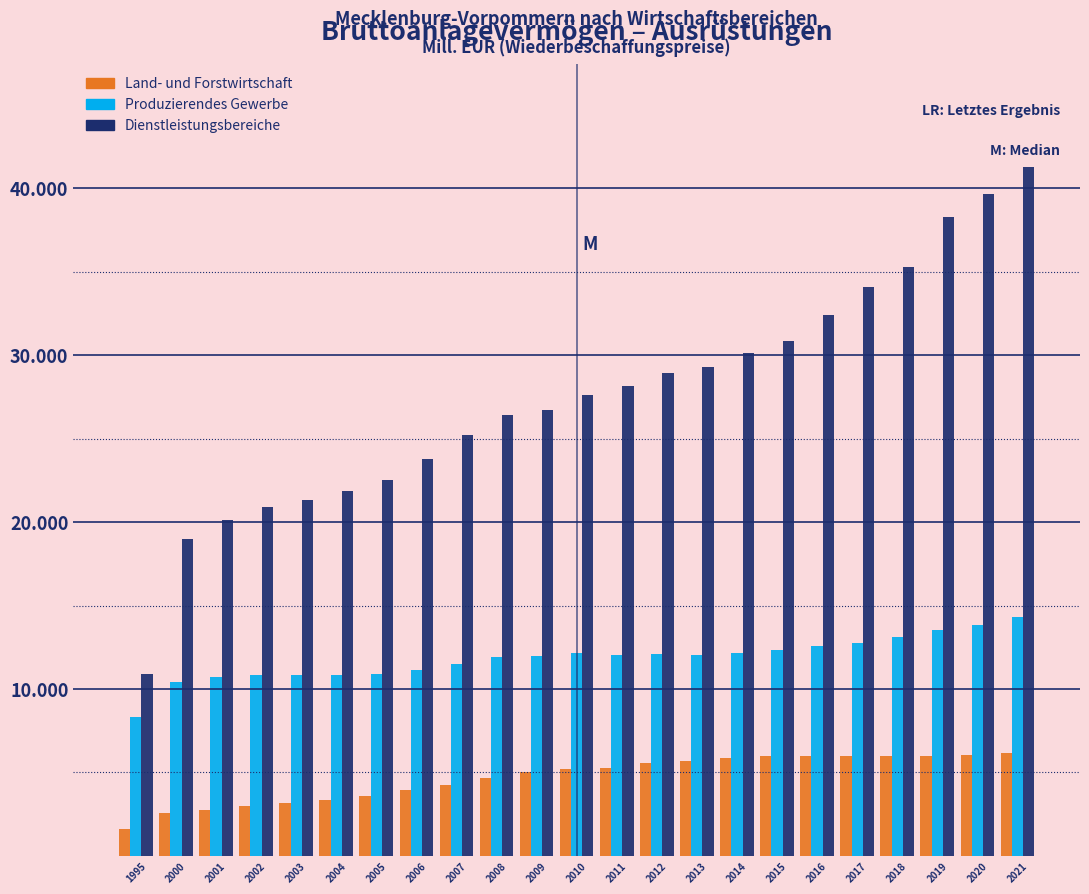

Does the chart contain stacked bars?

No